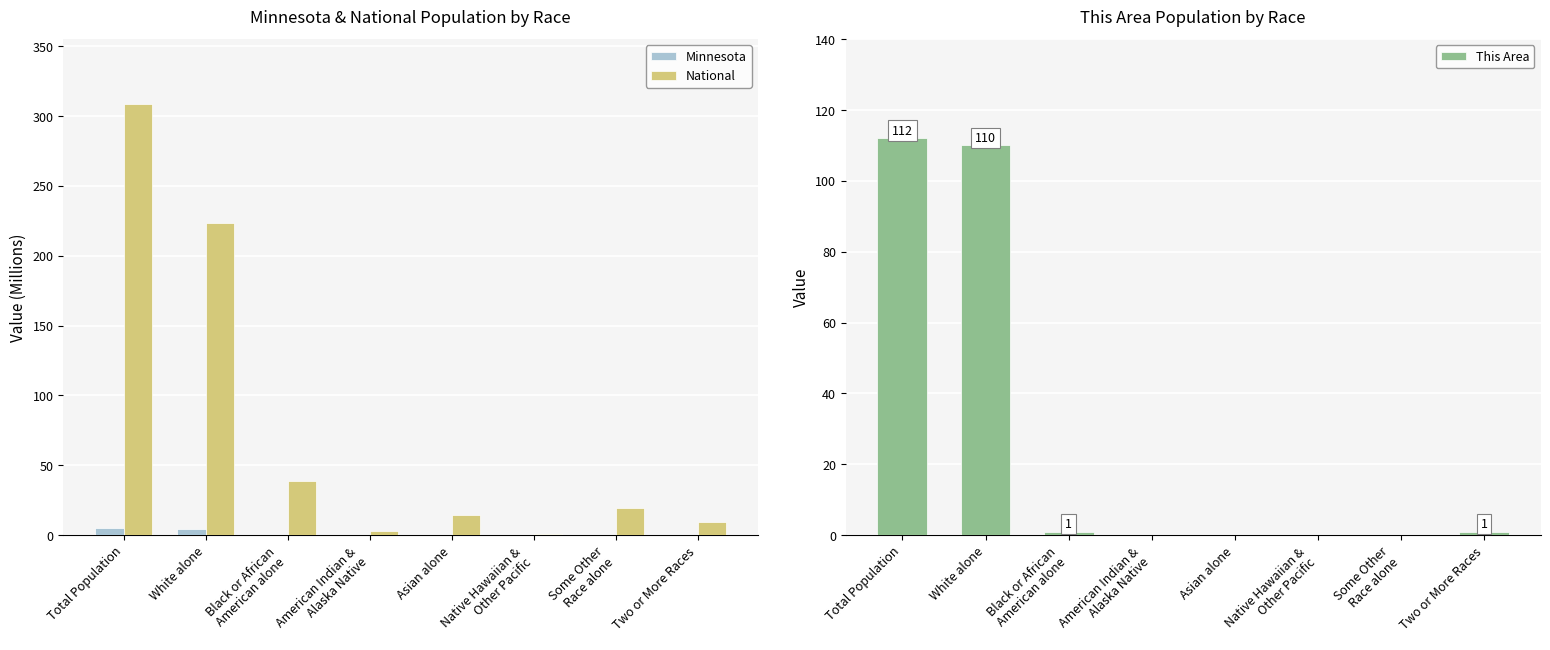

The value of Minnesota at Total Population is 1.9. True or false?

False